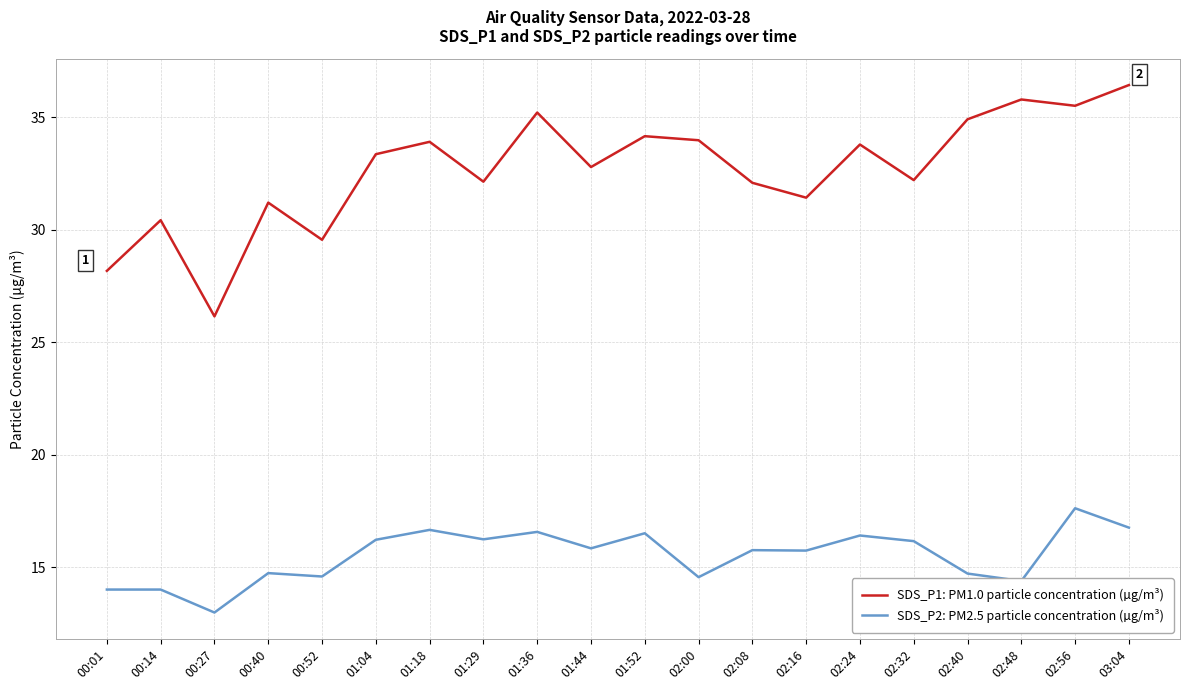

What is the minimum value for SDS_P2: PM2.5 particle concentration (µg/m³)?

13.0